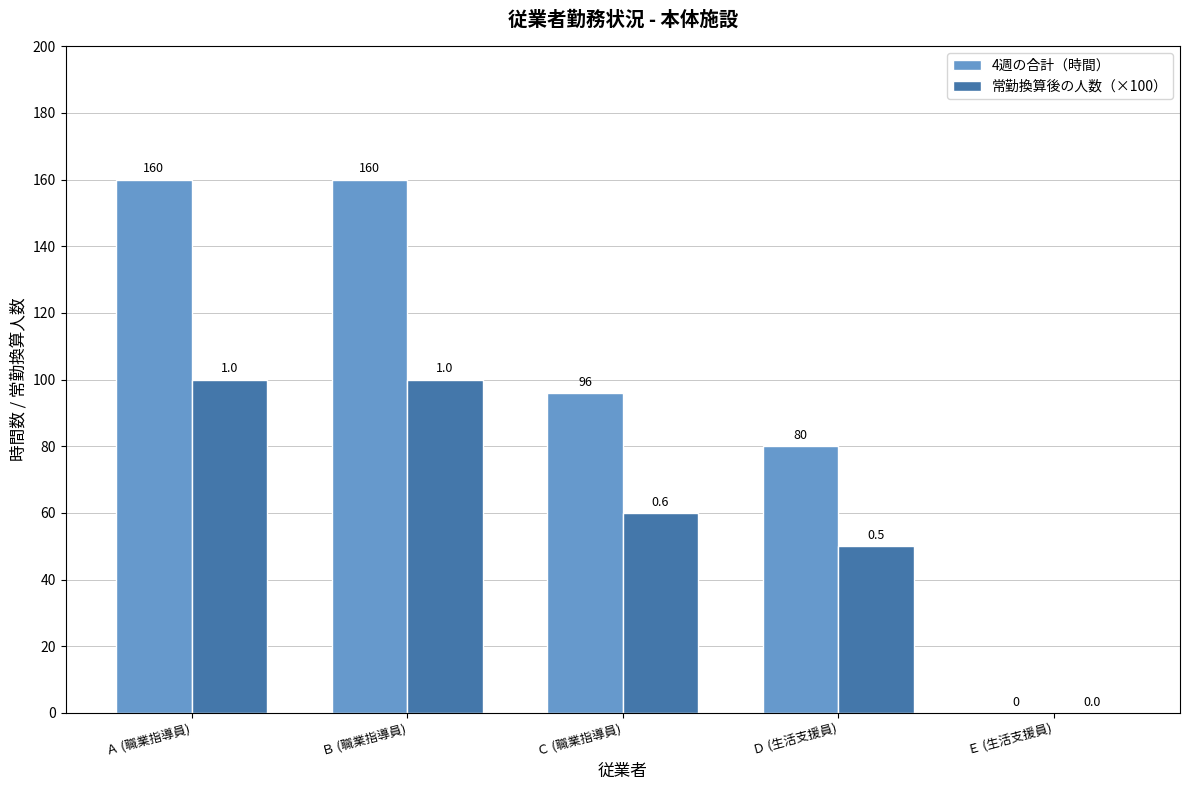

What is the sum of the 4週の合計（時間） values at Ａ (職業指導員) and Ｄ (生活支援員)?

240